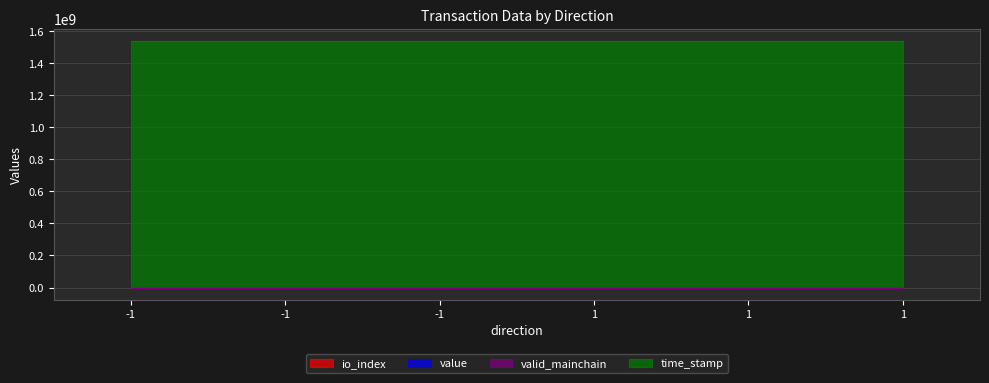

Does the chart display data point markers on the line(s)?

No